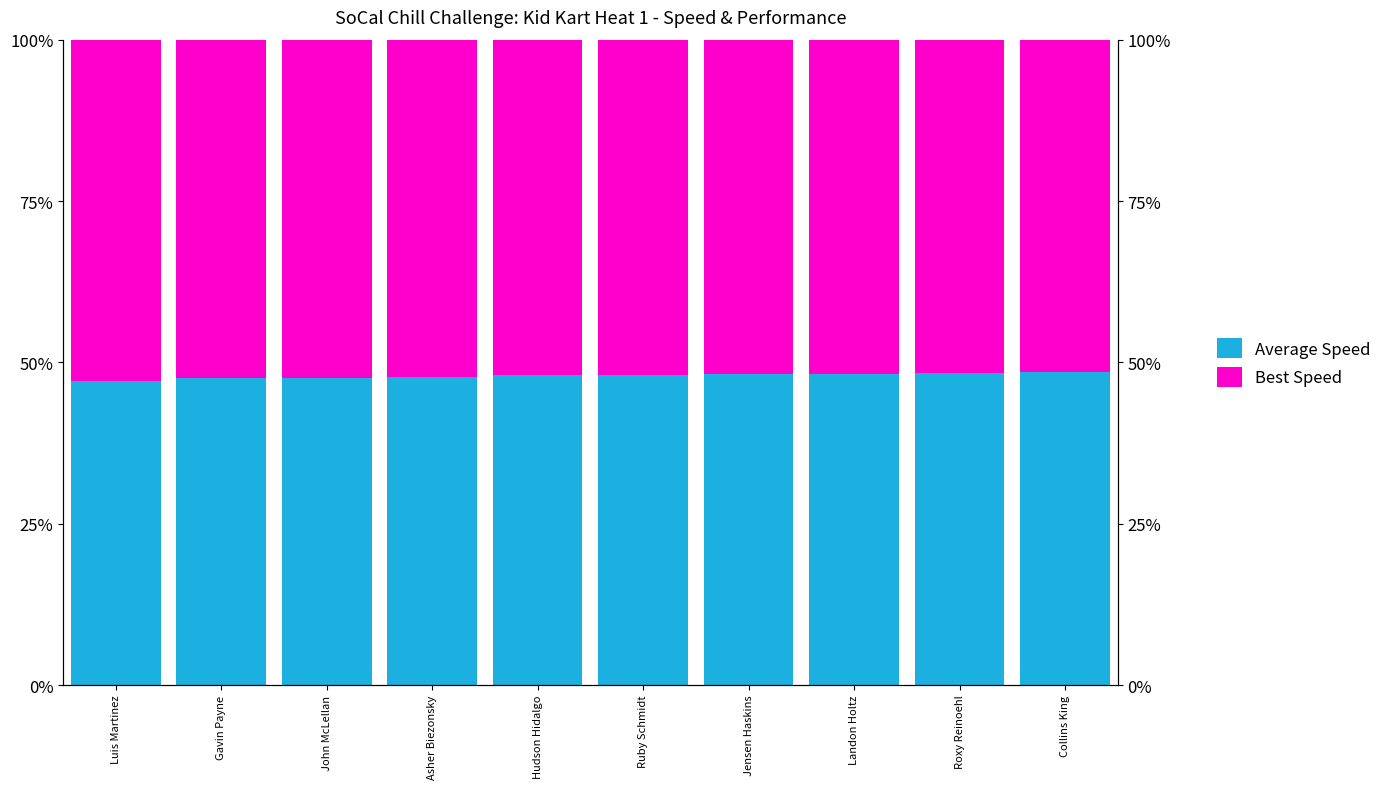

Reading right to left, list all the values displayed in this chart.

Average Speed: Collins King=48.5	Roxy Reinoehl=48.3	Landon Holtz=48.2	Jensen Haskins=48.2	Ruby Schmidt=48.1	Hudson Hidalgo=48.0	Asher Biezonsky=47.7	John McLellan=47.6	Gavin Payne=47.5	Luis Martinez=47.0
Best Speed: Collins King=51.5	Roxy Reinoehl=51.7	Landon Holtz=51.8	Jensen Haskins=51.8	Ruby Schmidt=51.9	Hudson Hidalgo=52.0	Asher Biezonsky=52.3	John McLellan=52.4	Gavin Payne=52.5	Luis Martinez=53.0